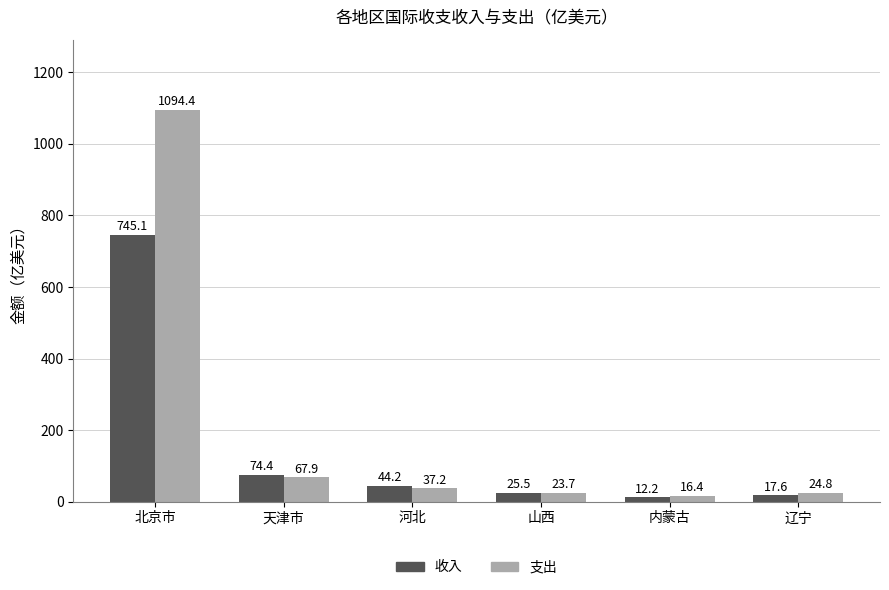

Rank the series by their maximum value, from highest to lowest.

支出, 收入